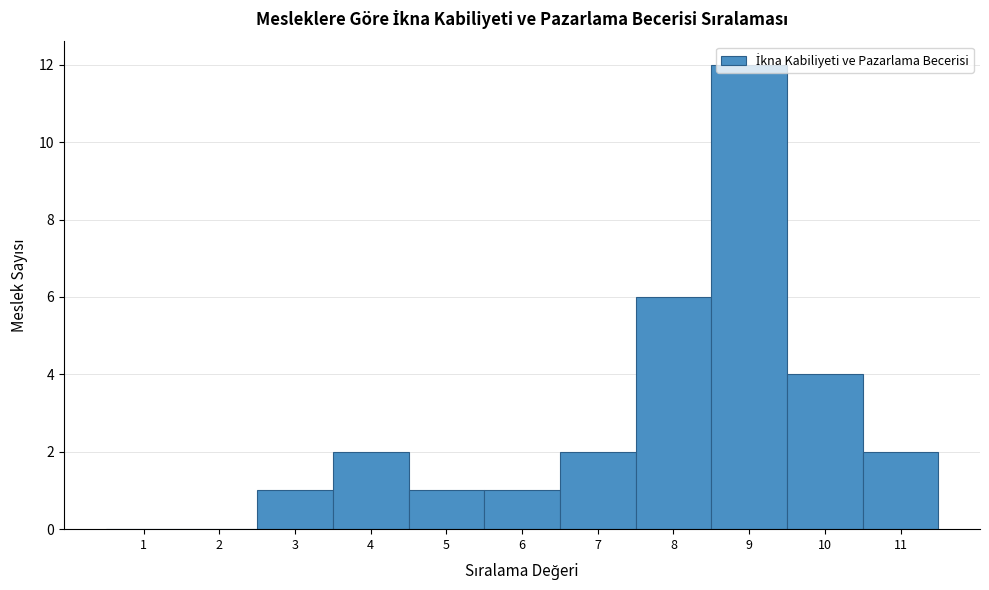

Which range on the x-axis has the tallest bar?

8.5 to 9.5